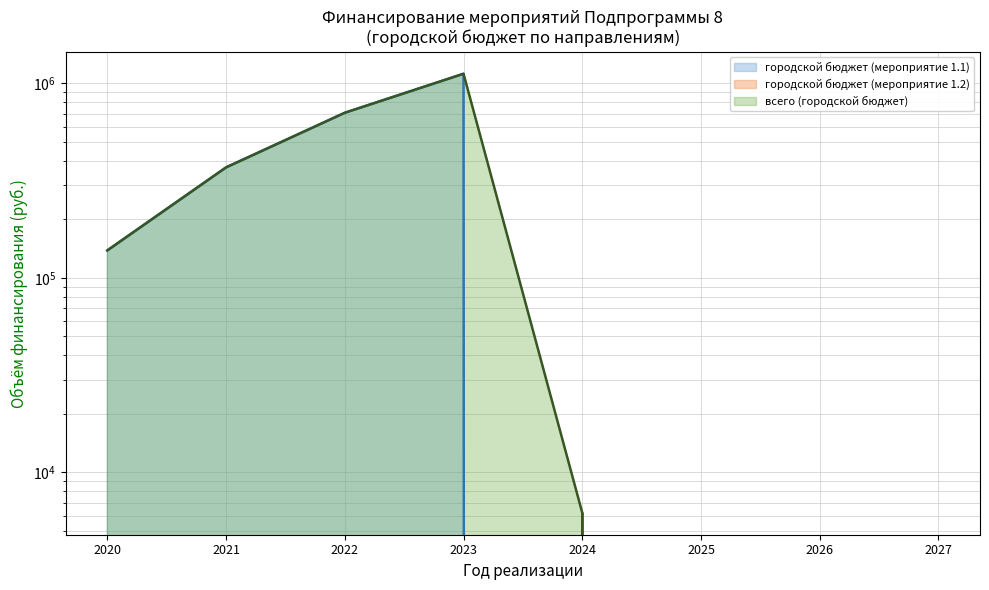

At which label does всего (городской бюджет) reach its peak?

2023